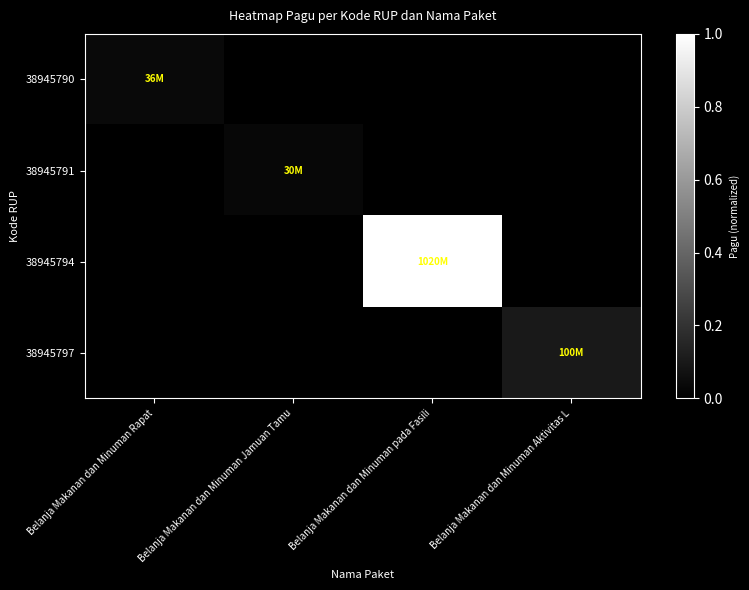

Between Belanja Makanan dan Minuman Jamuan Tamu and Belanja Makanan dan Minuman Aktivitas L, which is larger?

Belanja Makanan dan Minuman Jamuan Tamu